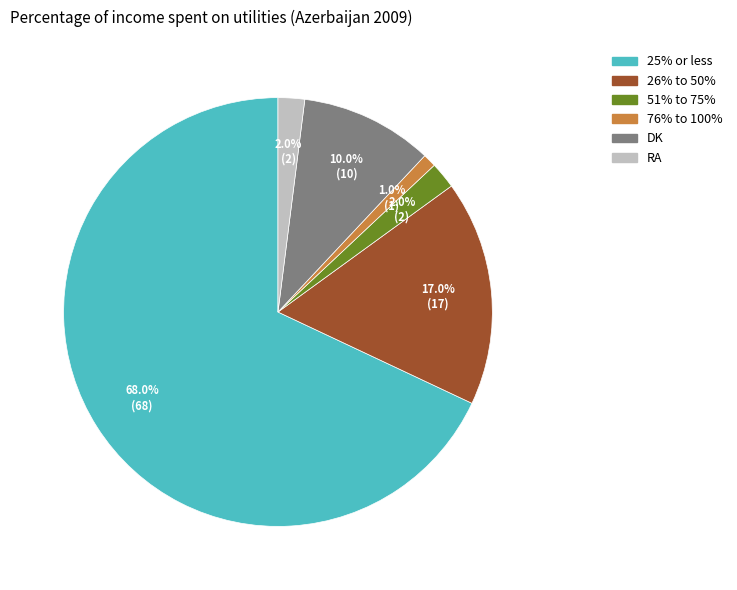

To the nearest percent, what is the difference between the largest and smallest slice percentages?

67%